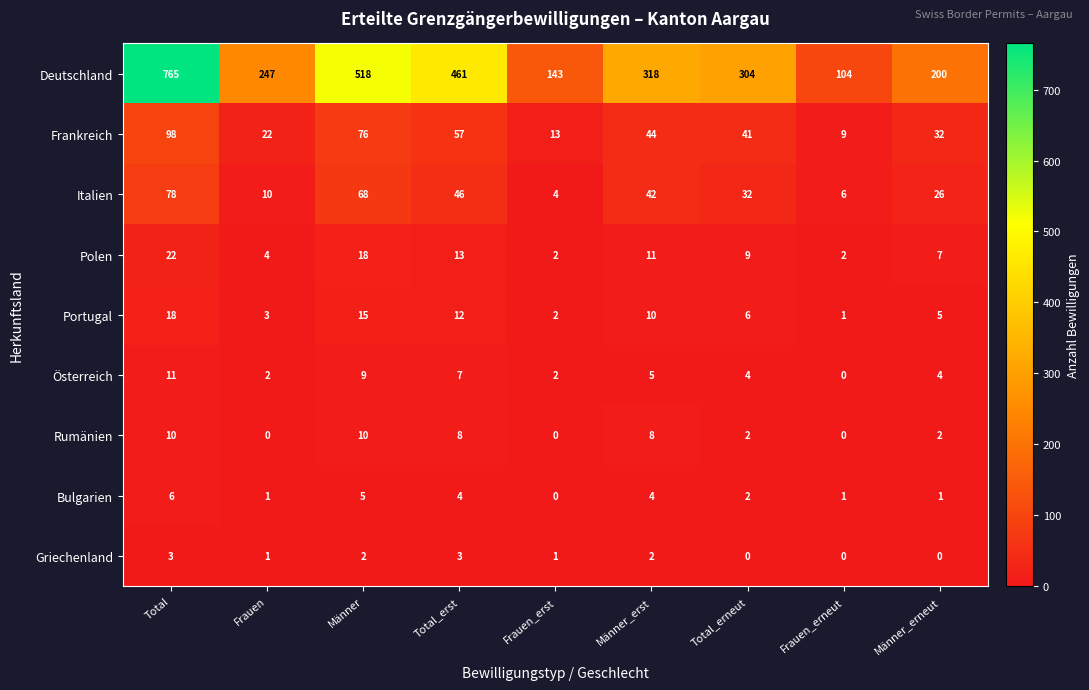

The value of Portugal at Männer_erst is 5. True or false?

False